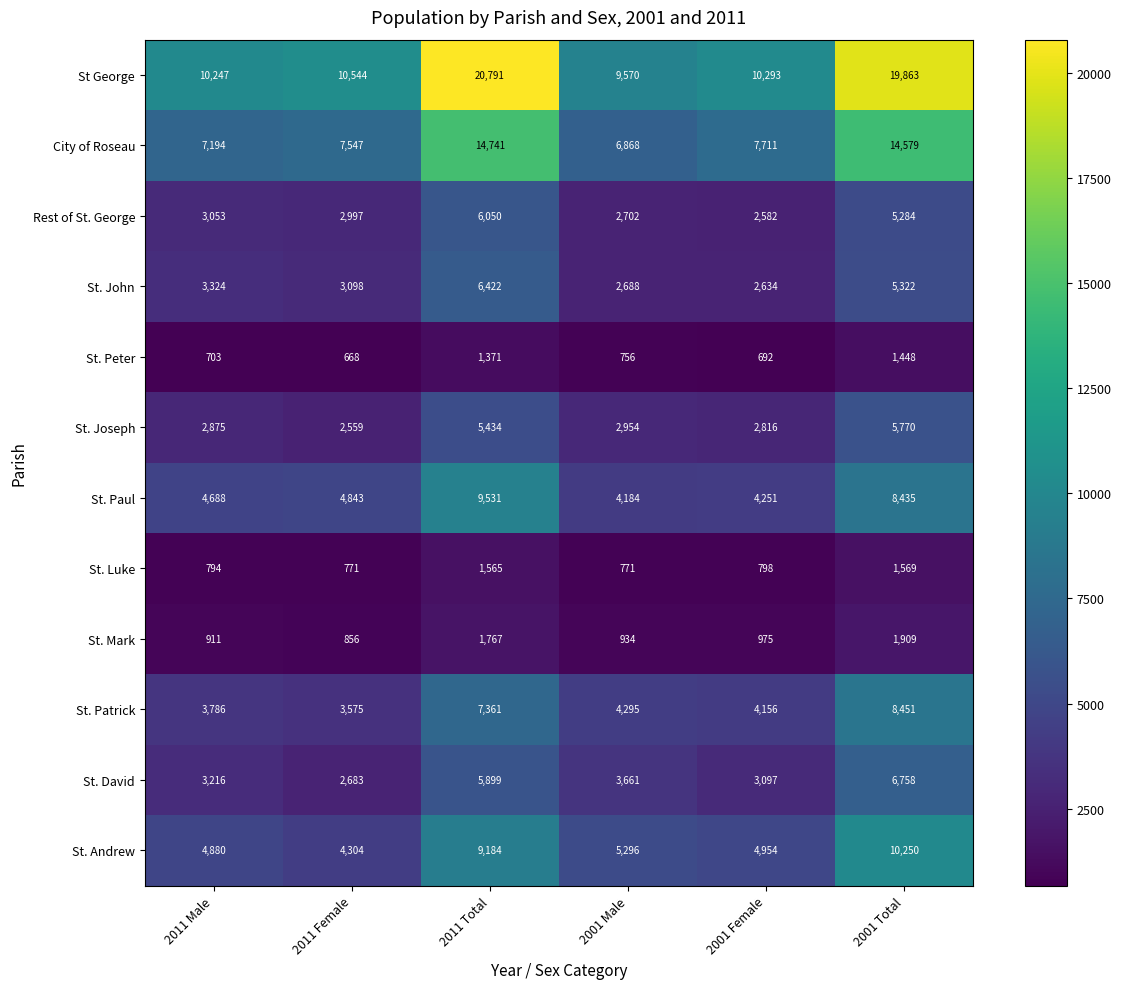

Where is St George nearest to the value 15180?

2011 Female